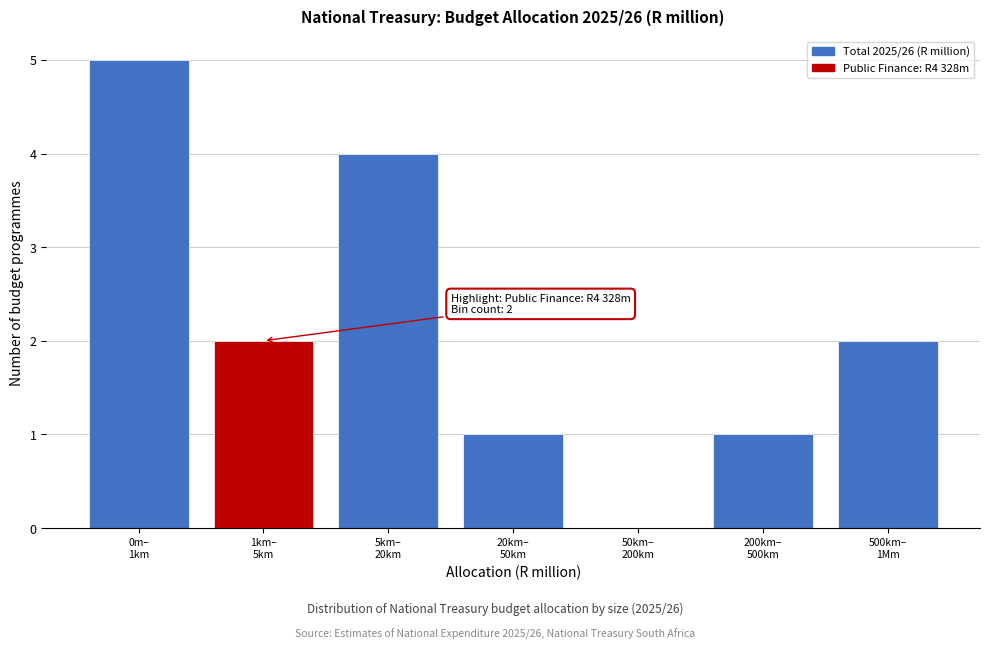

What is the maximum value shown in the chart?

5